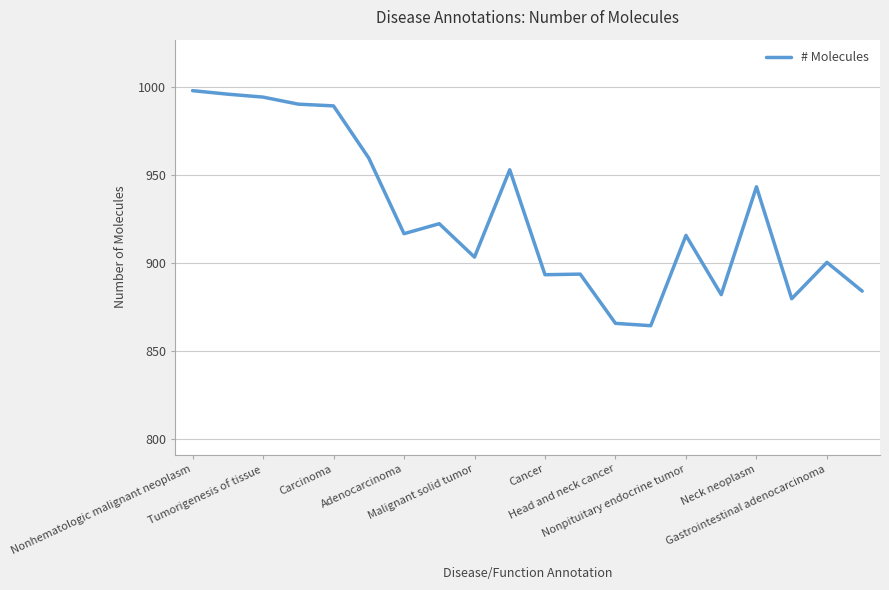

What is the minimum value shown in the chart?

864.3